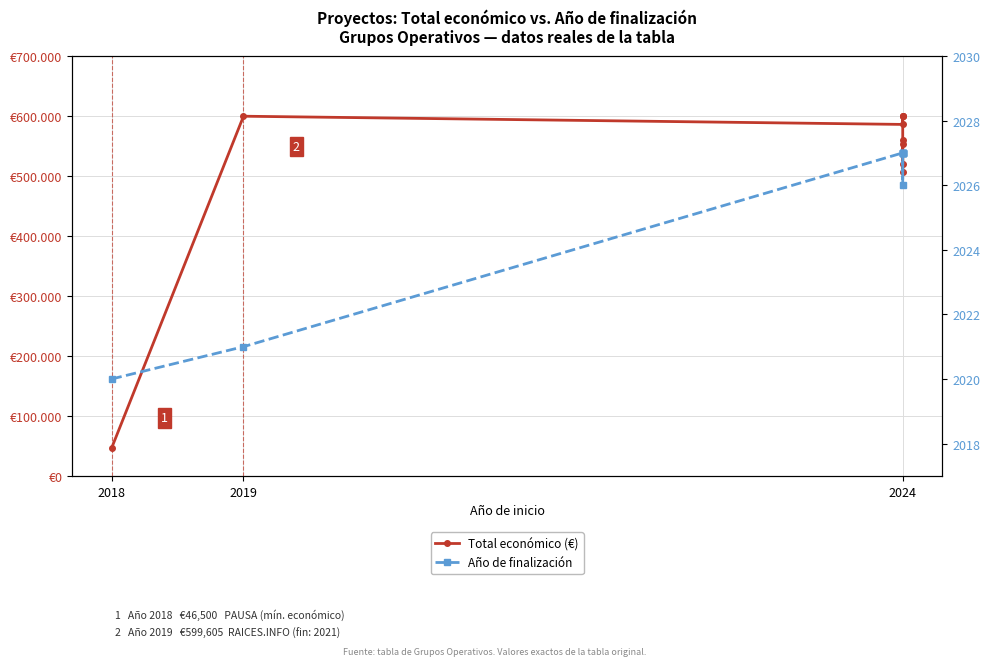

At how many categories does at least one series exceed 320800?

9